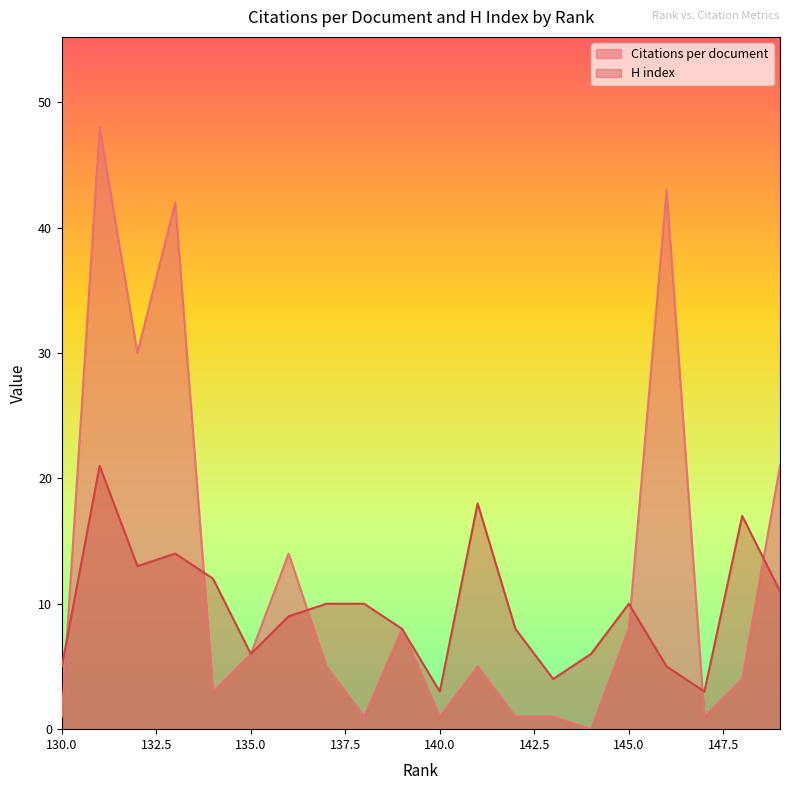

Which category has the highest value in the H index series?

131